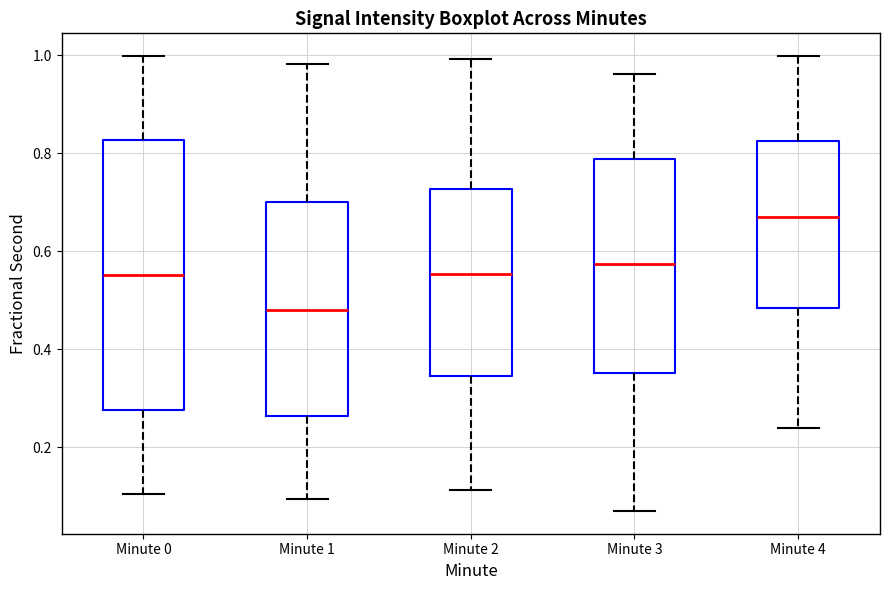

Where does the lower whisker of the box for Minute 0 end on the y-axis? The values are not printed on the chart, so give them approximately, as read against the axis.

0.10